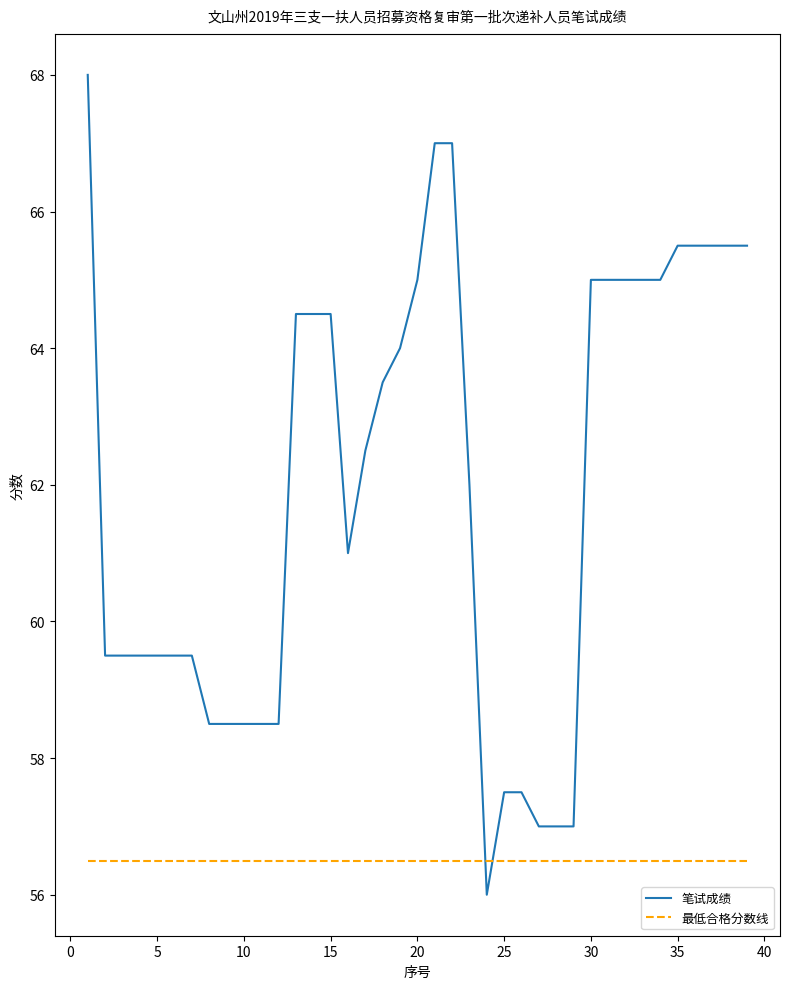

True or false: 最低合格分数线 and 笔试成绩 intersect in this chart.

True